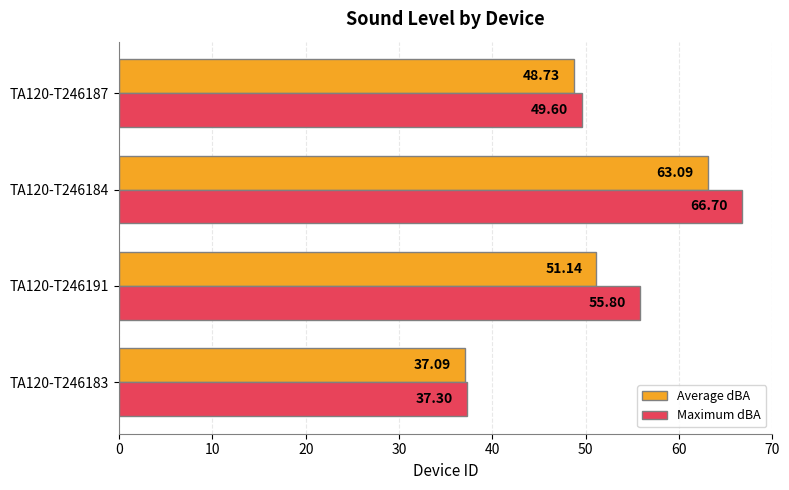

What is the highest value of the Average dBA series?

63.1